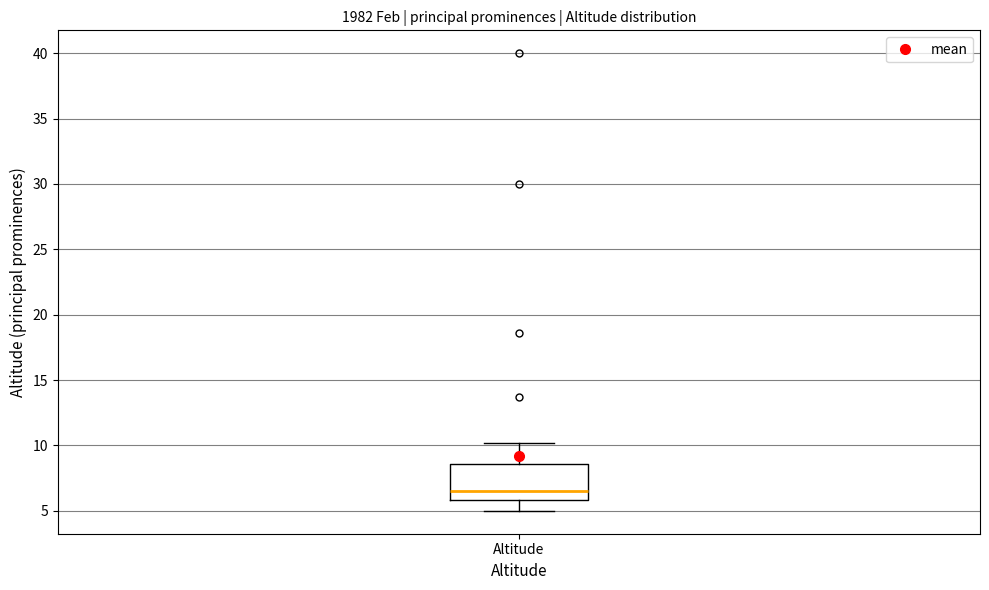

Where does the median line of the box for Altitude sit on the y-axis? The values are not printed on the chart, so give them approximately, as read against the axis.

6.5